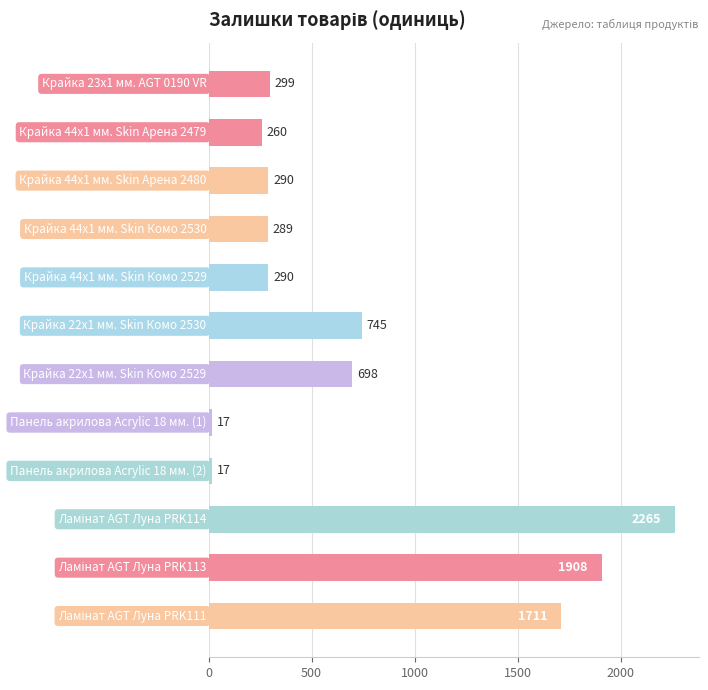

What is the value of the 11th bar from the top?

1908